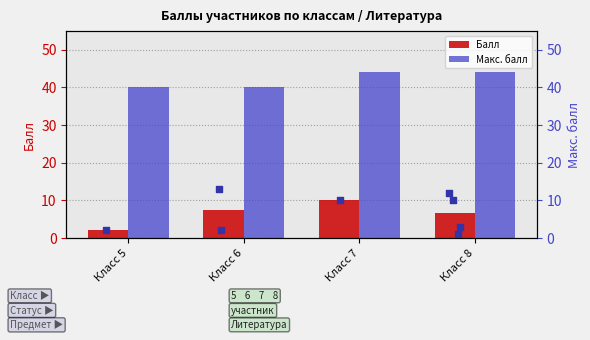

Which series reaches the maximum Y coordinate?

Макс. балл